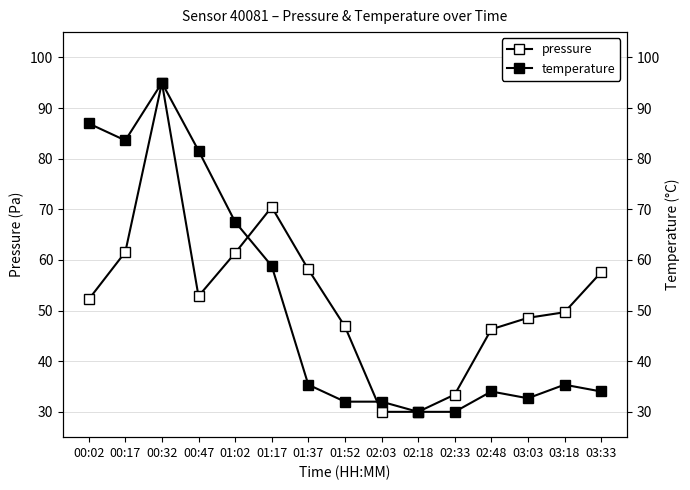

What is the sum of all pressure values?

793.9